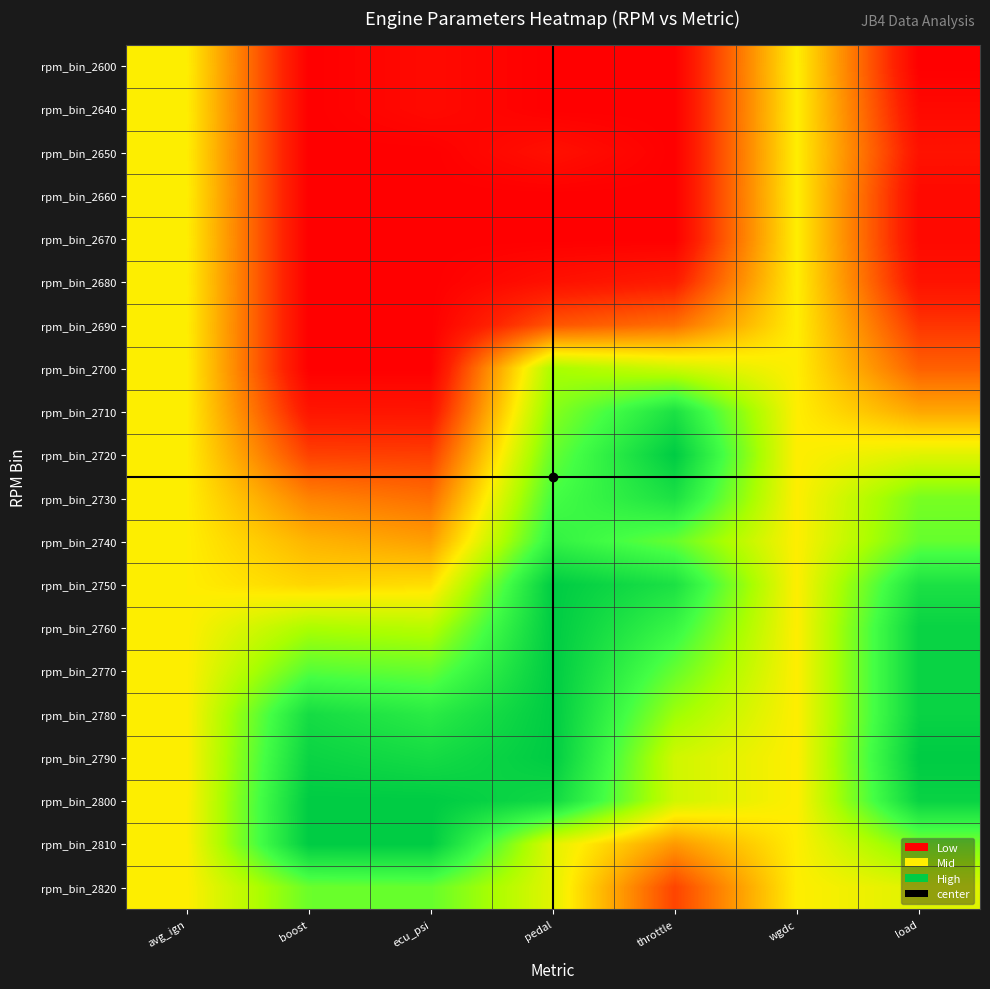

Rank the series by their maximum value, from lowest to highest.

rpm_bin_2600, rpm_bin_2640, rpm_bin_2650, rpm_bin_2660, rpm_bin_2670, rpm_bin_2680, rpm_bin_2690, rpm_bin_2700, rpm_bin_2820, rpm_bin_2740, rpm_bin_2710, rpm_bin_2730, rpm_bin_2720, rpm_bin_2750, rpm_bin_2760, rpm_bin_2770, rpm_bin_2780, rpm_bin_2790, rpm_bin_2800, rpm_bin_2810